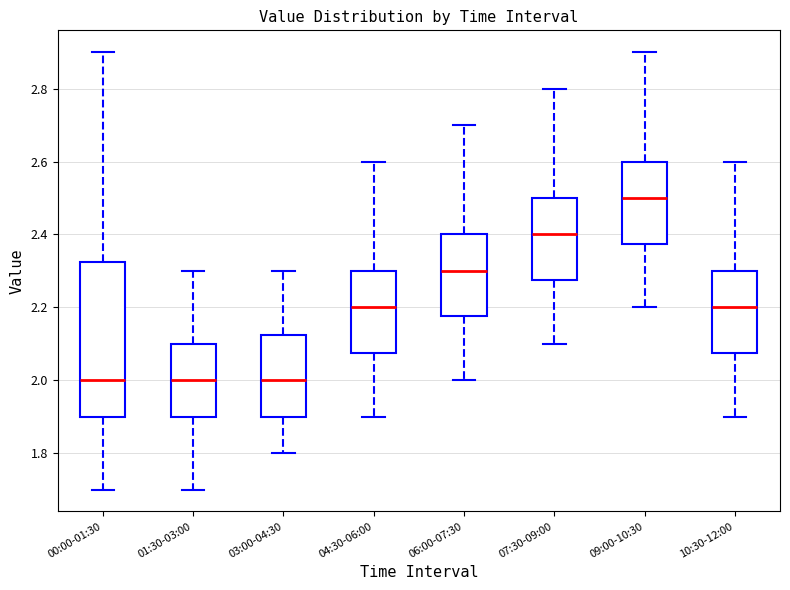

Reading left to right, read every box against the y-axis: the position of its median line, the range the box covers, and the ends of its whiskers. The values are not printed on the chart, so give them approximately, as read against the axis.

00:00-01:30: median 2.00, box 1.90 to 2.32, whiskers 1.70 to 2.90
01:30-03:00: median 2.00, box 1.90 to 2.10, whiskers 1.70 to 2.30
03:00-04:30: median 2.00, box 1.90 to 2.12, whiskers 1.80 to 2.30
04:30-06:00: median 2.20, box 2.08 to 2.30, whiskers 1.90 to 2.60
06:00-07:30: median 2.30, box 2.18 to 2.40, whiskers 2.00 to 2.70
07:30-09:00: median 2.40, box 2.28 to 2.50, whiskers 2.10 to 2.80
09:00-10:30: median 2.50, box 2.38 to 2.60, whiskers 2.20 to 2.90
10:30-12:00: median 2.20, box 2.08 to 2.30, whiskers 1.90 to 2.60